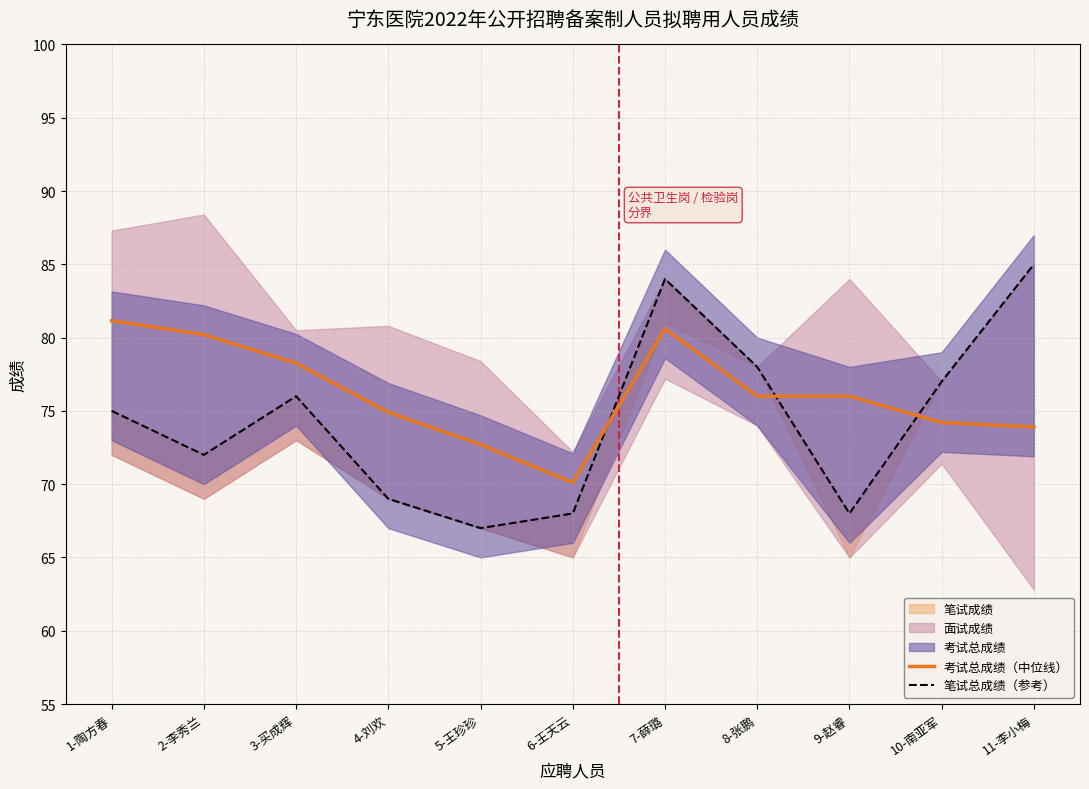

Reading right to left, list all the values displayed in this chart.

考试总成绩（中位线）: 11-李小梅=73.9	10-南亚军=74.2	9-赵睿=76.0	8-张鹏=76.0	7-薛璐=80.6	6-王天云=70.1	5-王珍珍=72.7	4-刘欢=74.9	3-买成辉=78.2	2-李秀兰=80.2	1-陶方春=81.2
笔试总成绩（参考）: 11-李小梅=85.0	10-南亚军=77.0	9-赵睿=68.0	8-张鹏=78.0	7-薛璐=84.0	6-王天云=68.0	5-王珍珍=67.0	4-刘欢=69.0	3-买成辉=76.0	2-李秀兰=72.0	1-陶方春=75.0